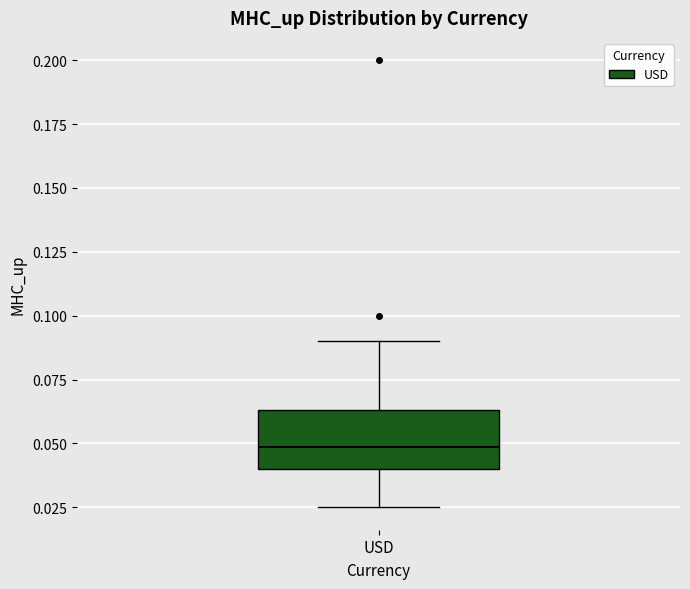

Transcribe this box plot: give where the median line is, the range the box spans, and where the two whiskers end, as read against the y-axis. The values are not printed on the chart, so give them approximately, as read against the axis.

median 0.050, box 0.040 to 0.065, whiskers 0.025 to 0.090